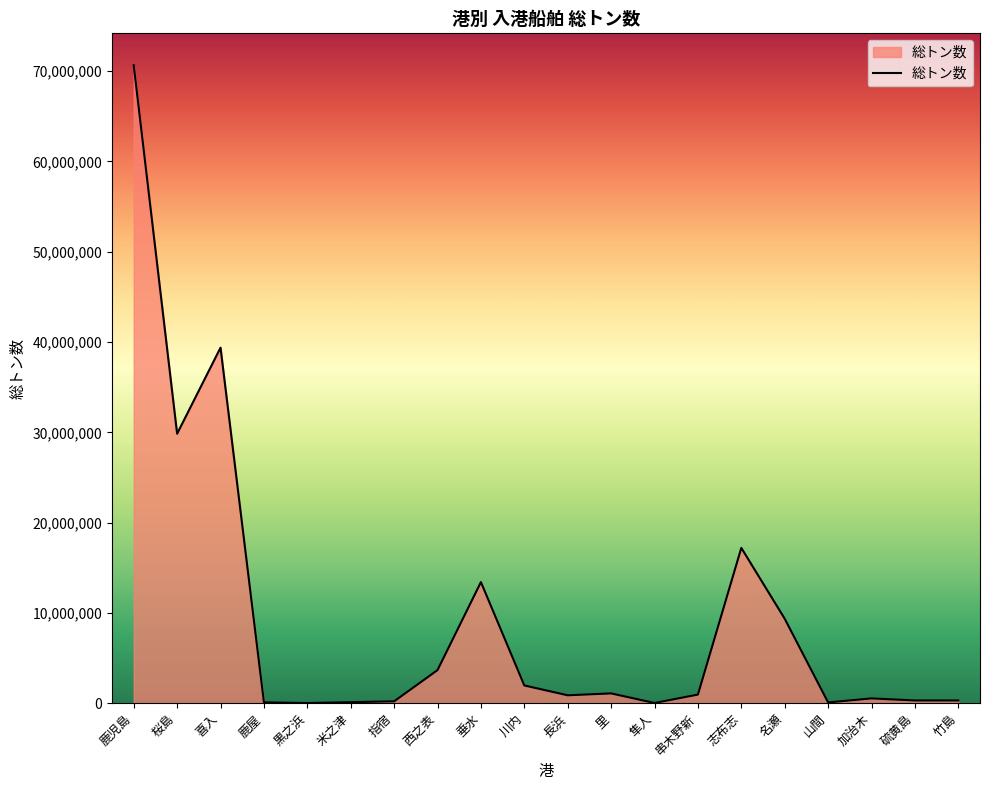

Is it true that the value at 喜入 is 39380223?

True